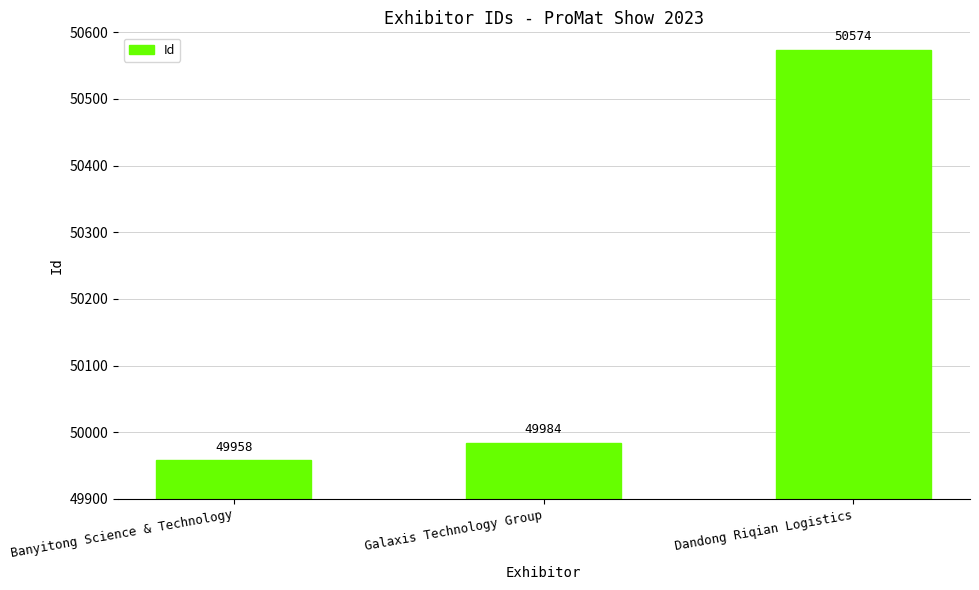

List the labels in order of value, largest first.

Dandong Riqian Logistics, Galaxis Technology Group, Banyitong Science & Technology